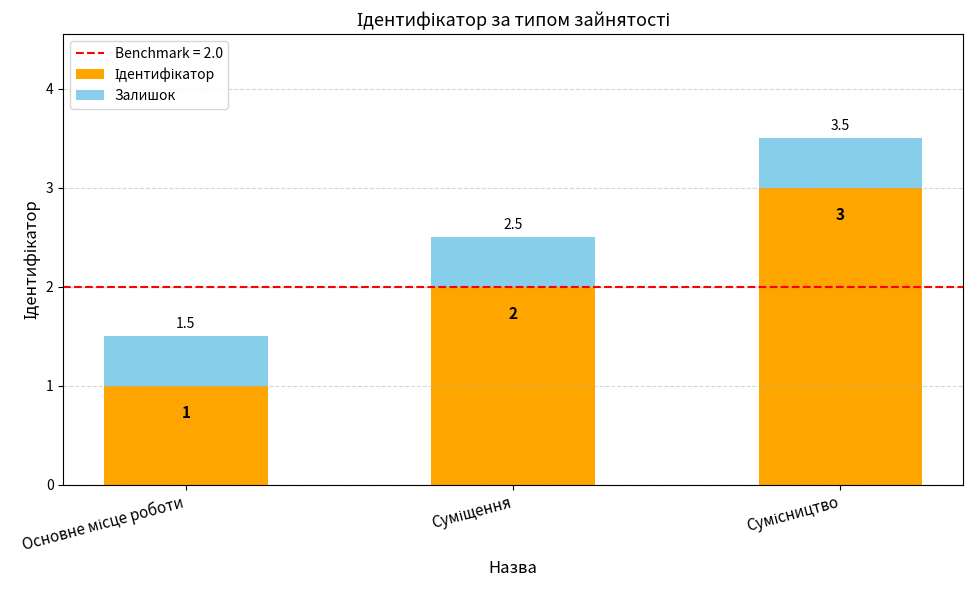

Are the bars grouped side by side (vs. stacked)?

No